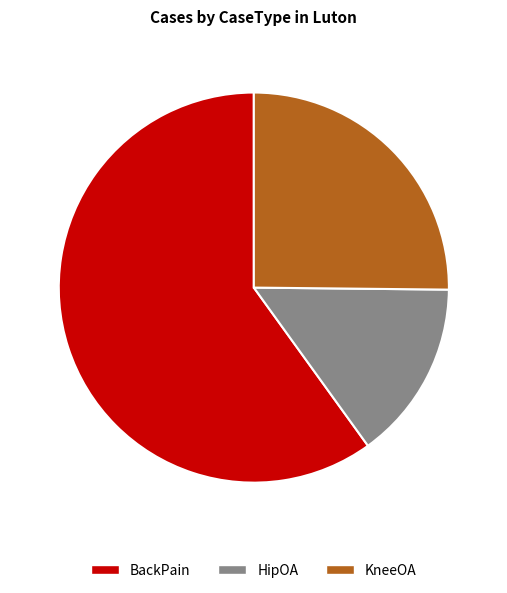

How many segments does this pie chart have?

3